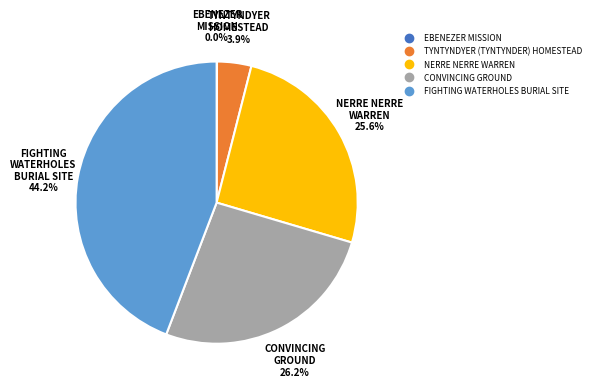

Is there a majority slice in this chart?

No